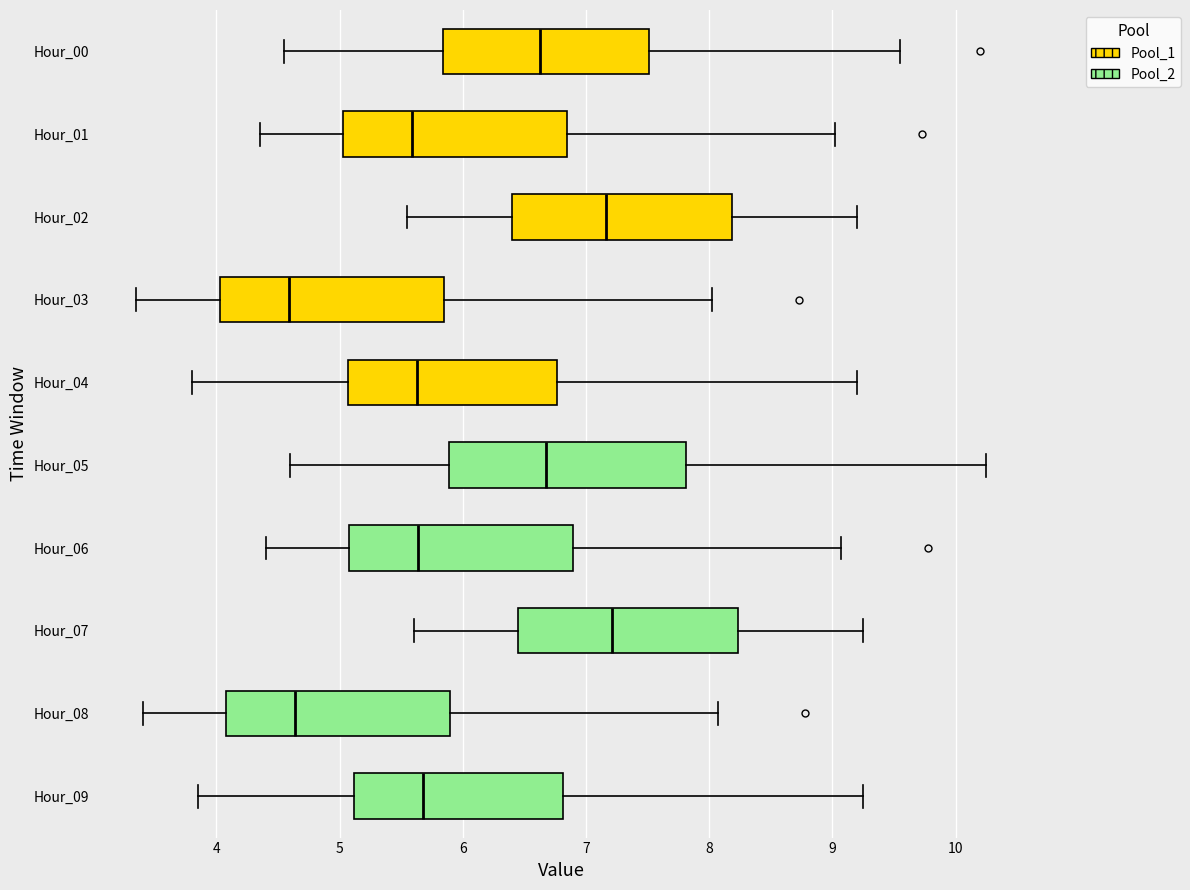

Where is the right edge of the box for Hour_00 on the x-axis? The values are not printed on the chart, so give them approximately, as read against the axis.

7.5